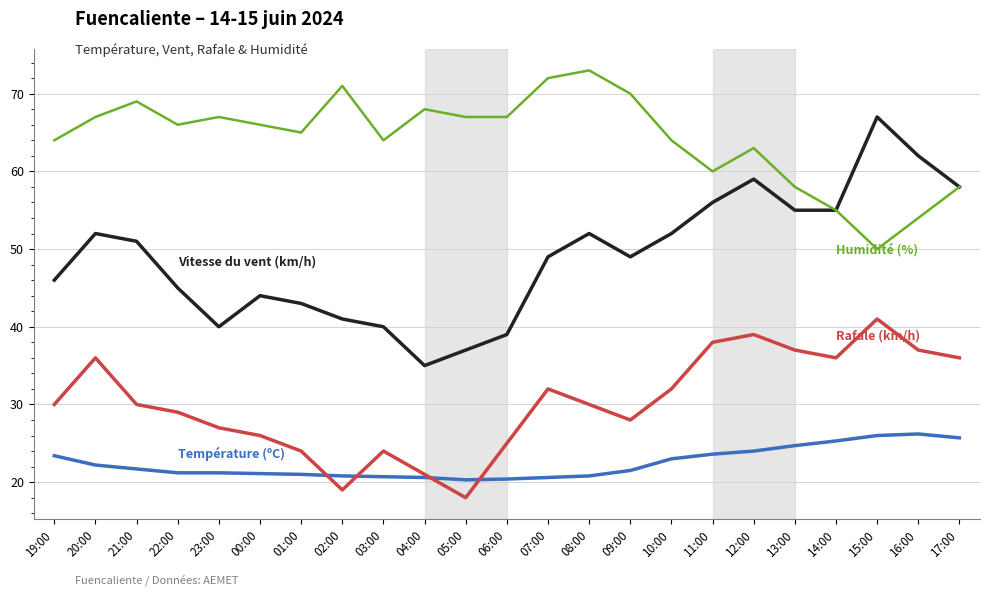

What is the maximum value shown in the chart?

73.0